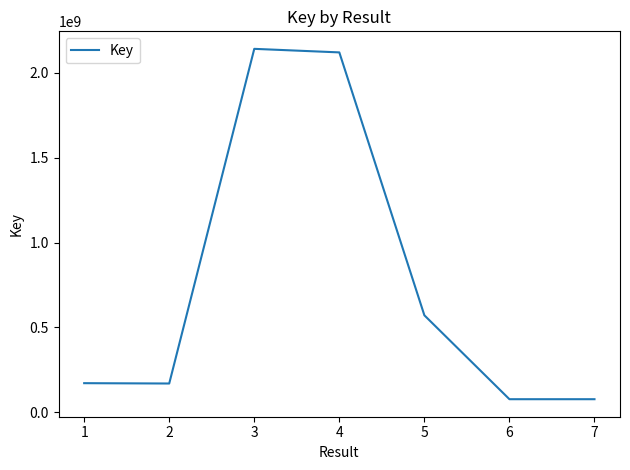

Which has a higher value, 4 or 6?

4